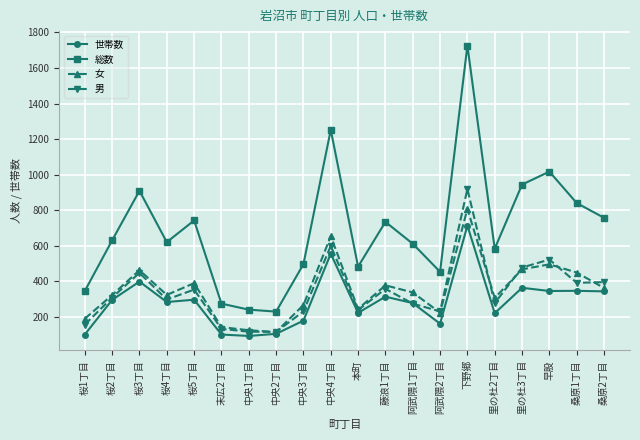

True or false: 女 and 総数 cross at least once.

False